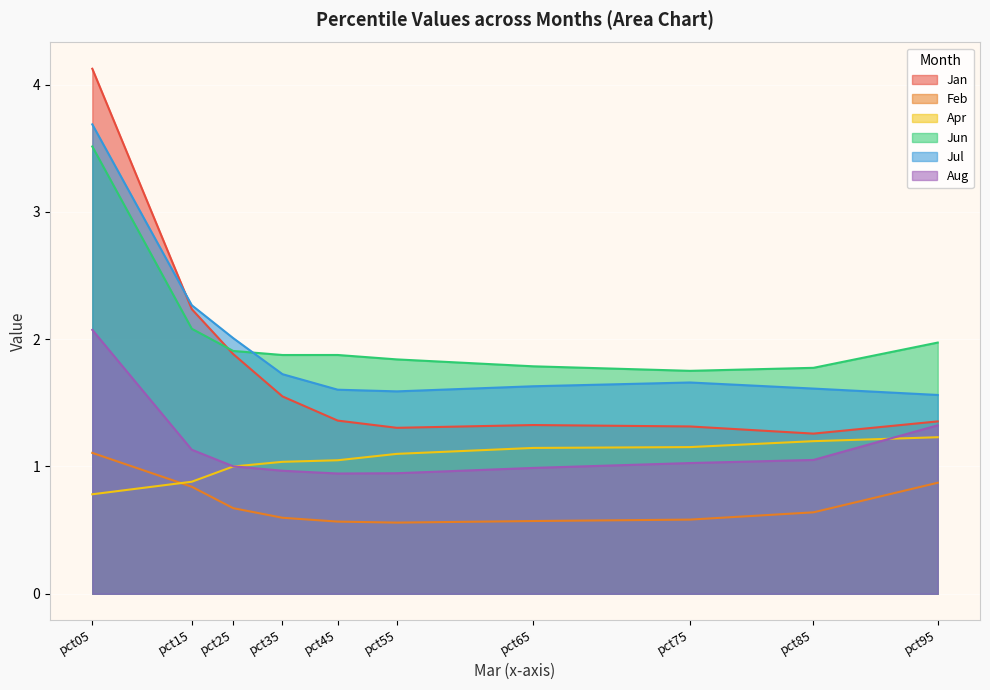

True or false: Apr and Jul intersect in this chart.

False